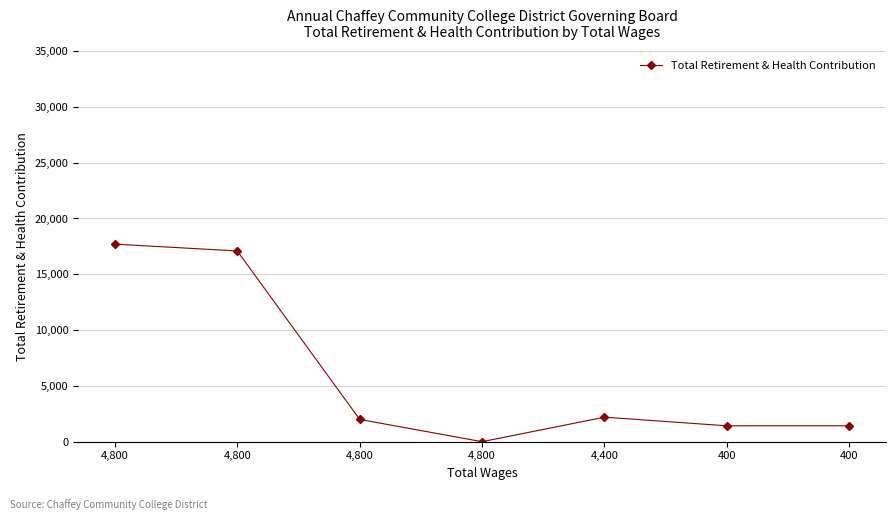

Where is the first local maximum?

4,400